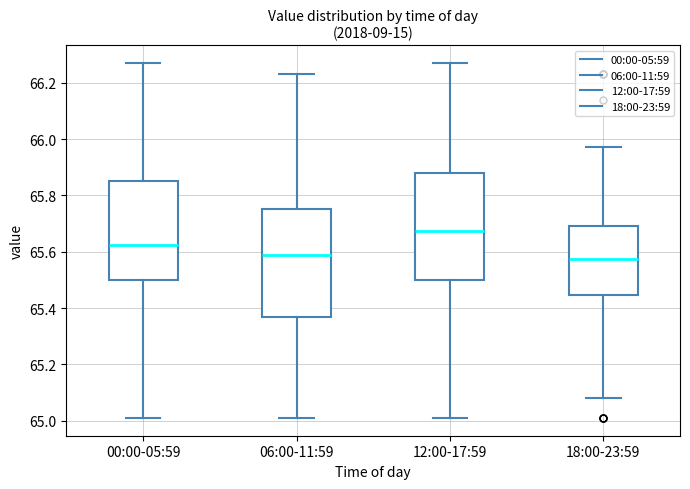

Reading left to right, transcribe this box plot: for each box, give where its median line is, the range the box spans, and where its two whiskers end, as read against the y-axis. The values are not printed on the chart, so give them approximately, as read against the axis.

00:00-05:59: median 65.62, box 65.50 to 65.86, whiskers 65.02 to 66.28
06:00-11:59: median 65.60, box 65.36 to 65.76, whiskers 65.02 to 66.24
12:00-17:59: median 65.68, box 65.50 to 65.88, whiskers 65.02 to 66.28
18:00-23:59: median 65.58, box 65.44 to 65.70, whiskers 65.08 to 65.98